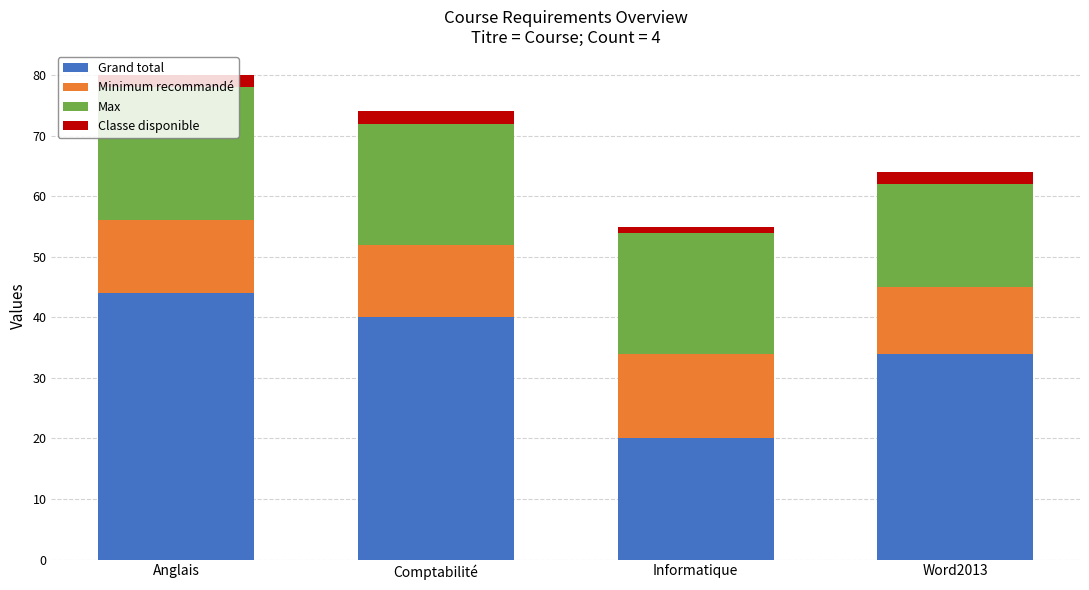

Rank the categories by Grand total value from lowest to highest.

Informatique, Word2013, Comptabilité, Anglais